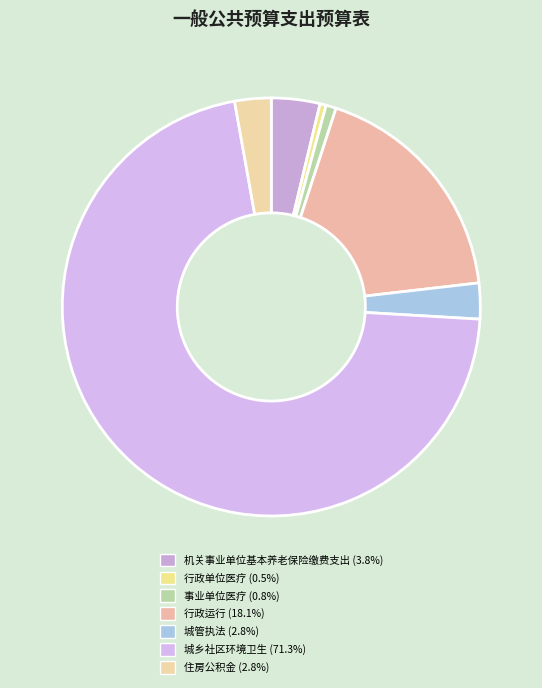

Is it true that 住房公积金 is 3% of the pie?

True